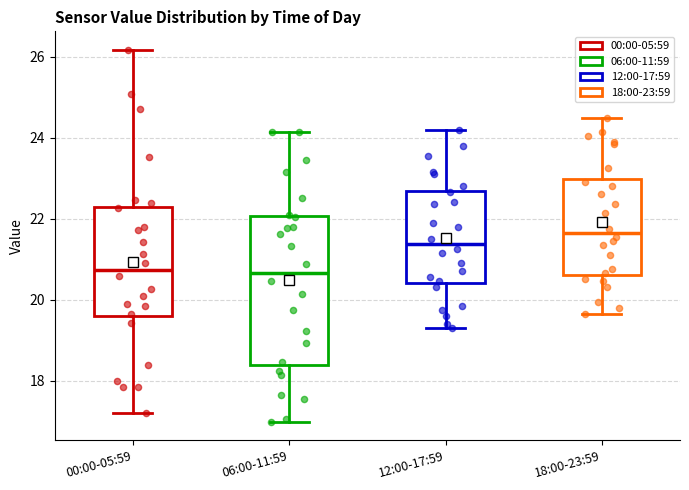

Reading left to right, transcribe this box plot: for each box, give where its median line is, the range the box spans, and where its two whiskers end, as read against the y-axis. The values are not printed on the chart, so give them approximately, as read against the axis.

00:00-05:59: median 20.8, box 19.6 to 22.2, whiskers 17.2 to 26.2
06:00-11:59: median 20.6, box 18.4 to 22.0, whiskers 17.0 to 24.2
12:00-17:59: median 21.4, box 20.4 to 22.6, whiskers 19.4 to 24.2
18:00-23:59: median 21.6, box 20.6 to 23.0, whiskers 19.6 to 24.6